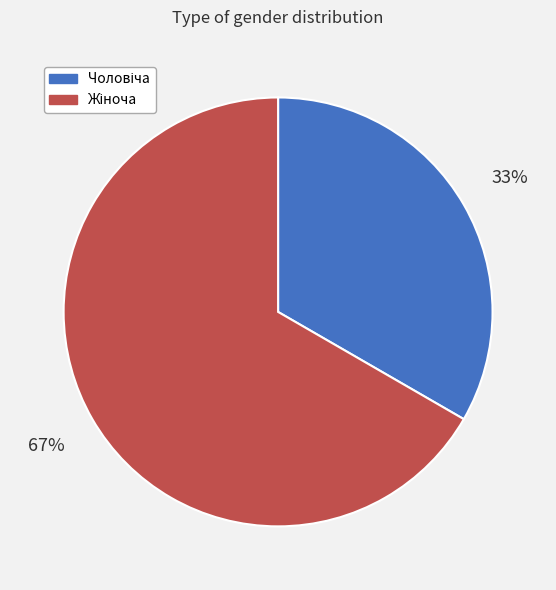

Is there any slice that represents more than half of the pie?

Yes